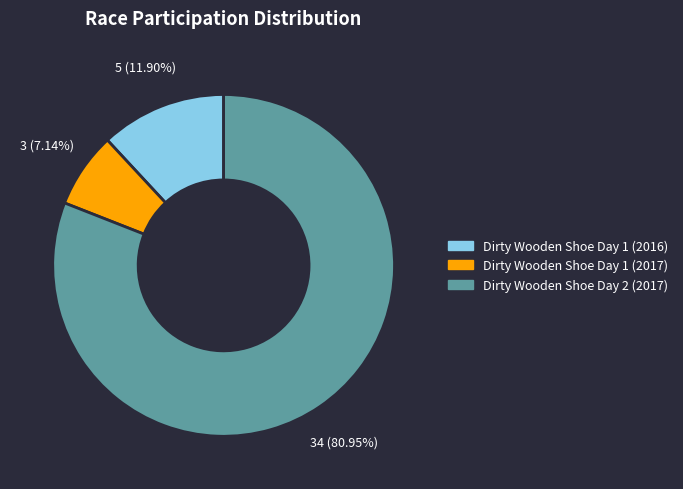

To the nearest percent, what is the combined percentage of Dirty Wooden Shoe Day 1 (2016) and Dirty Wooden Shoe Day 1 (2017)?

19%